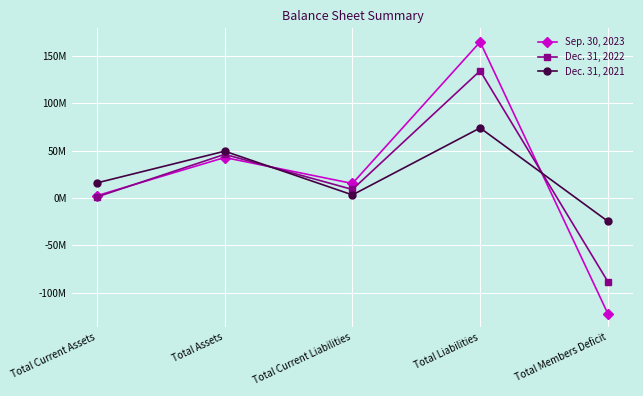

Does the chart have visible grid lines?

Yes